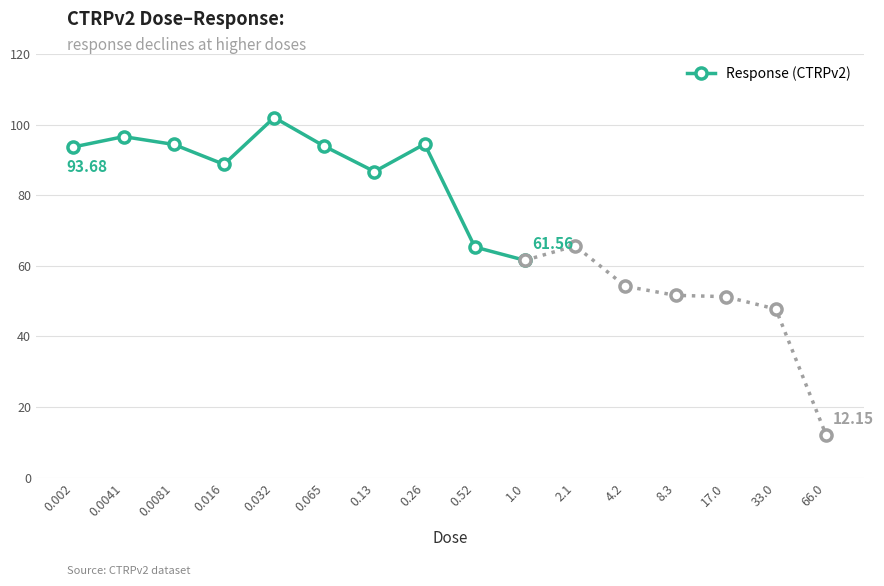

Where is the first local minimum?

0.016